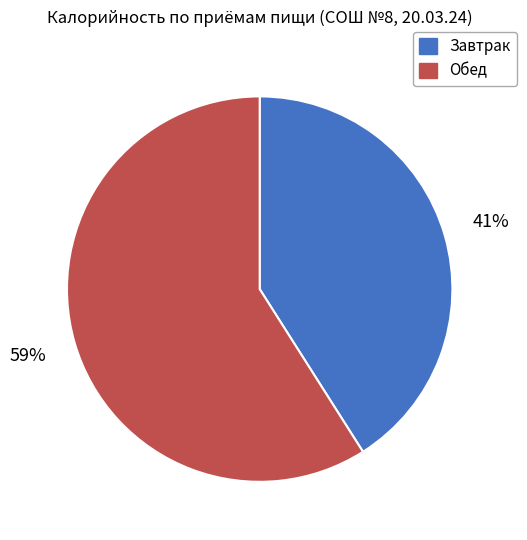

Approximately how many times larger is the value at Завтрак compared to Обед?

0.7